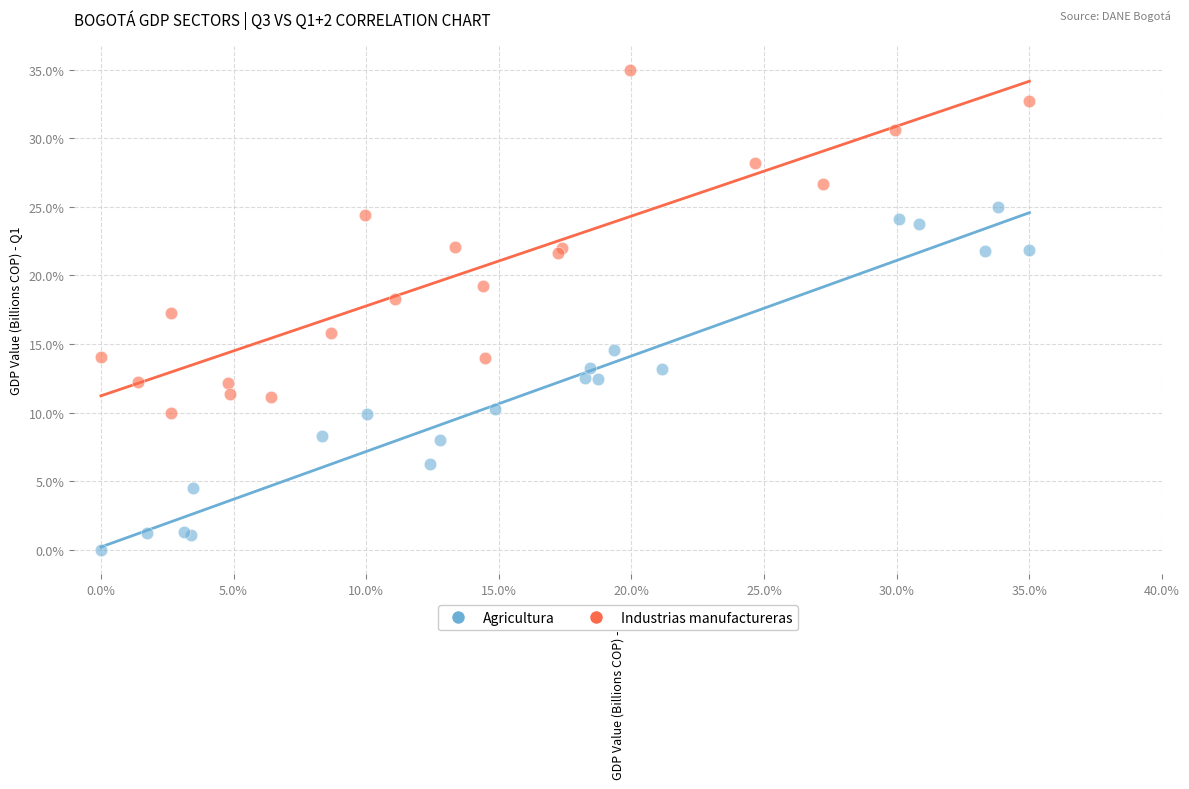

What are all the series names shown in the legend?

Agricultura, Industrias manufactureras